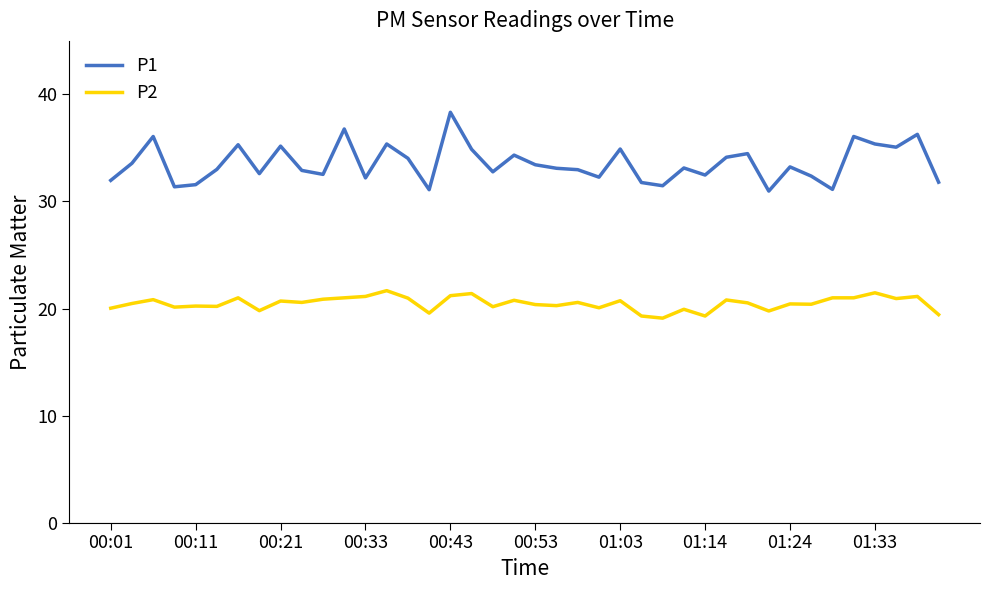

List the series in order of their peak value, lowest first.

P2, P1